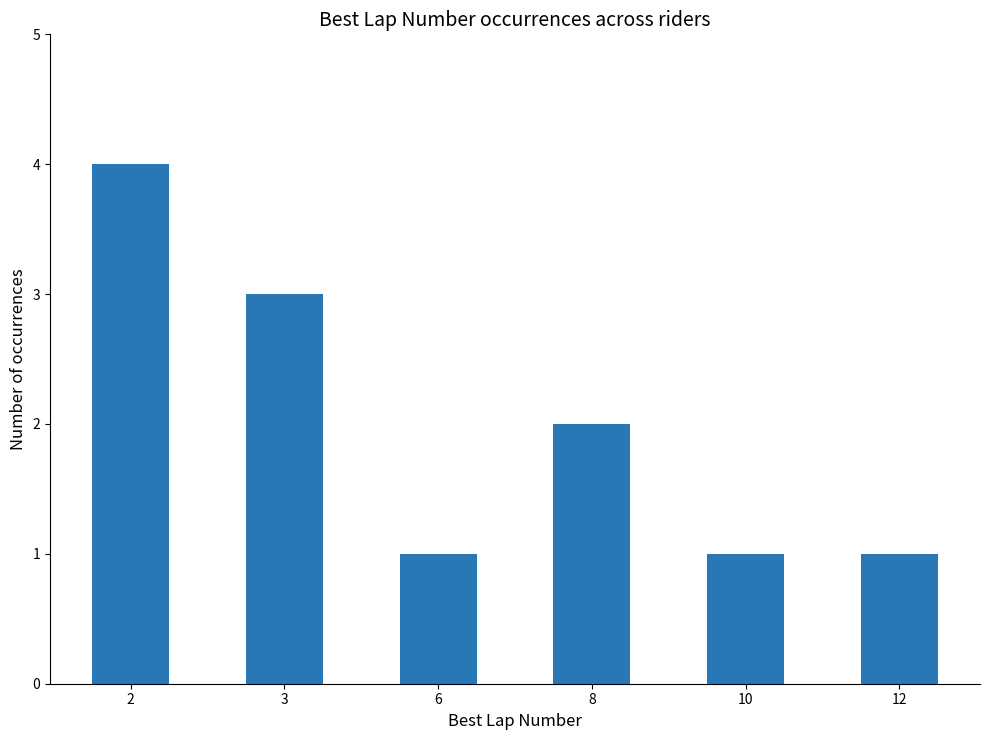

True or false: the data shows 3 at 3.

True